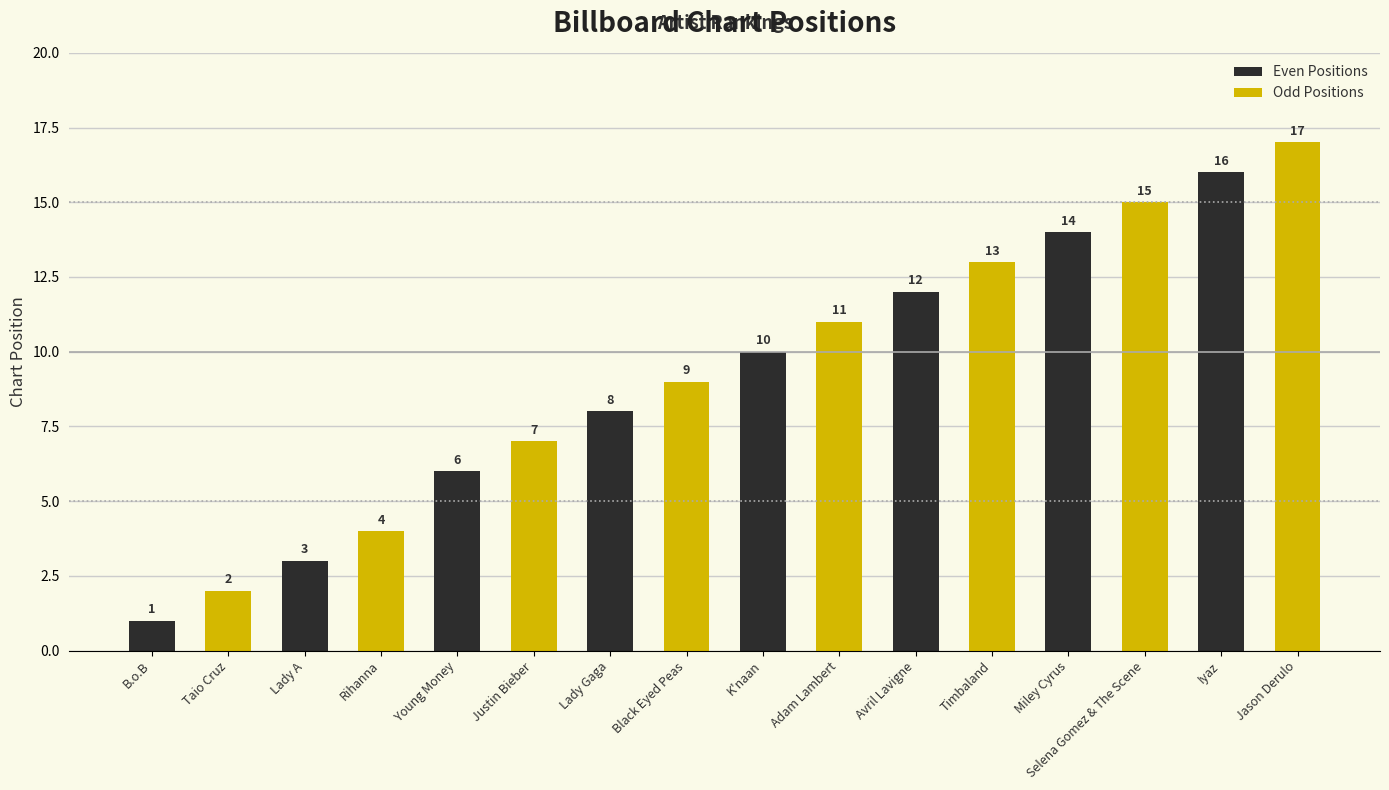

How many groups of bars are there?

8